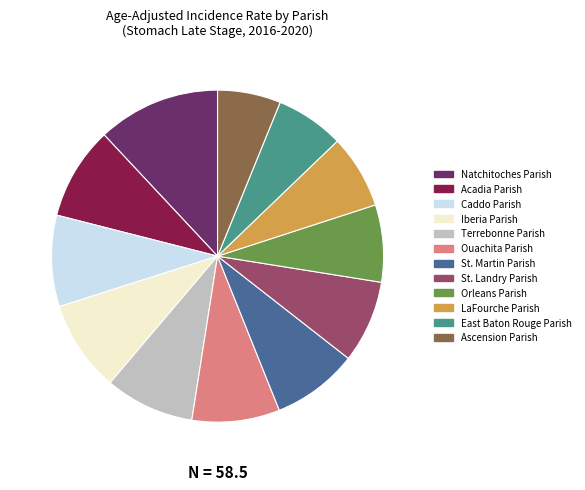

The Ascension Parish slice represents 1% of the pie. True or false?

False